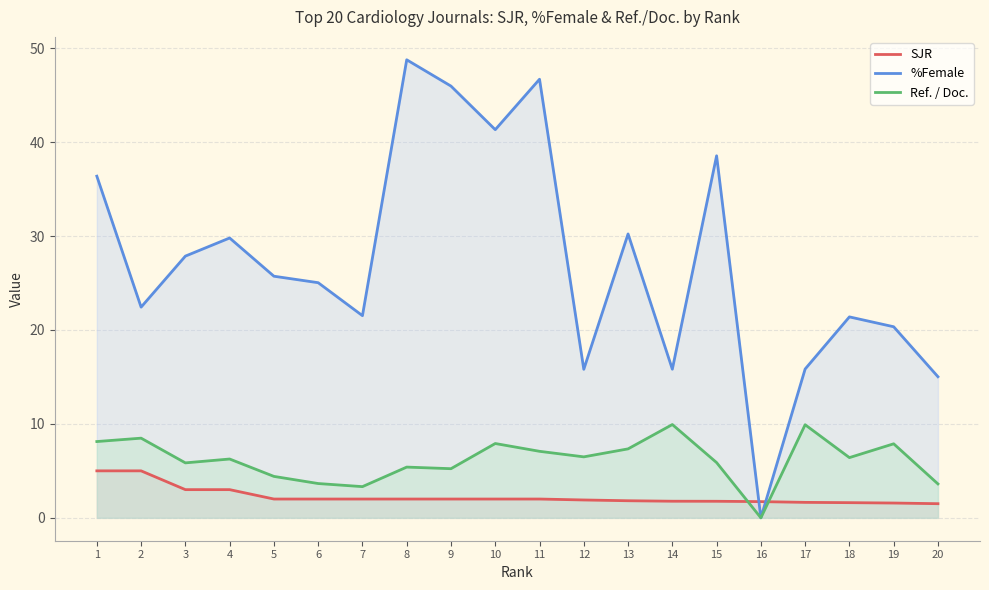

What is the value of the Ref. / Doc. point at the 18th from the left?

6.4